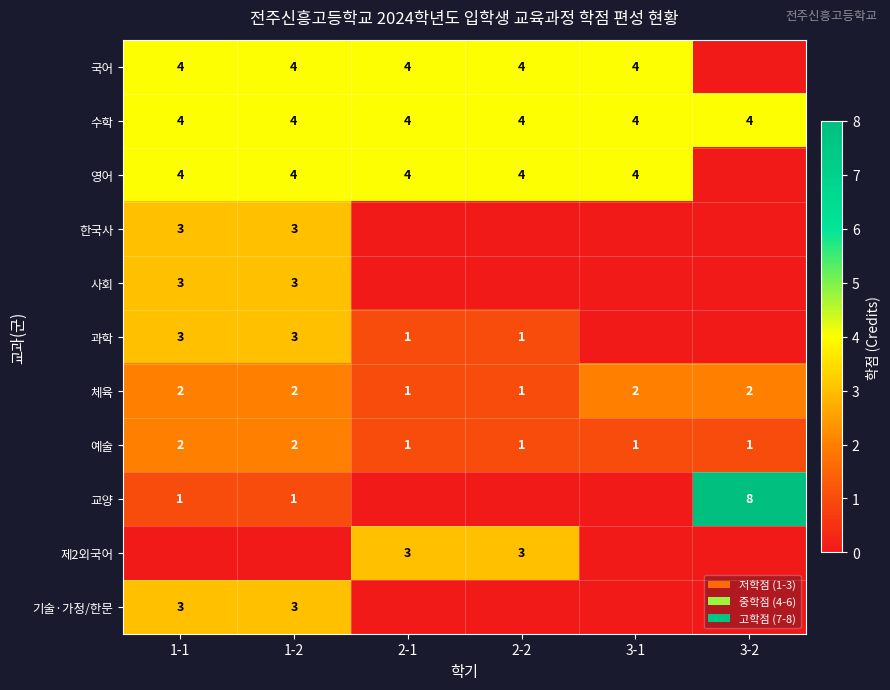

What is the sum of all 수학 values?

24